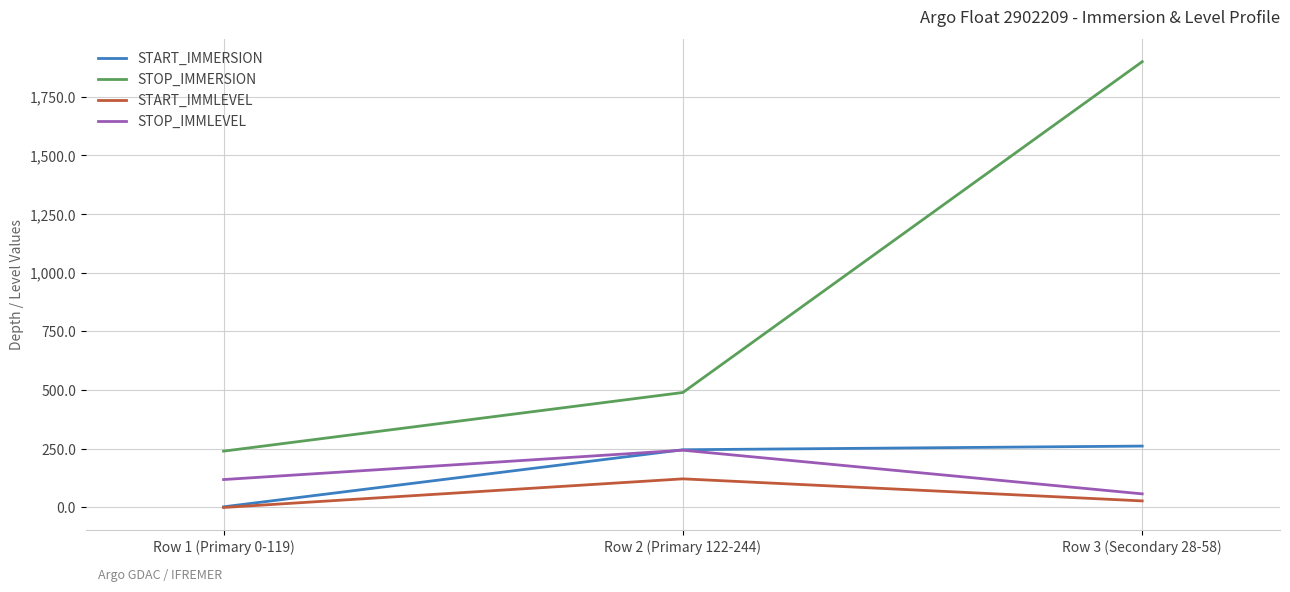

What is the sum of the START_IMMERSION values at Row 3 (Secondary 28-58) and Row 2 (Primary 122-244)?

507.6